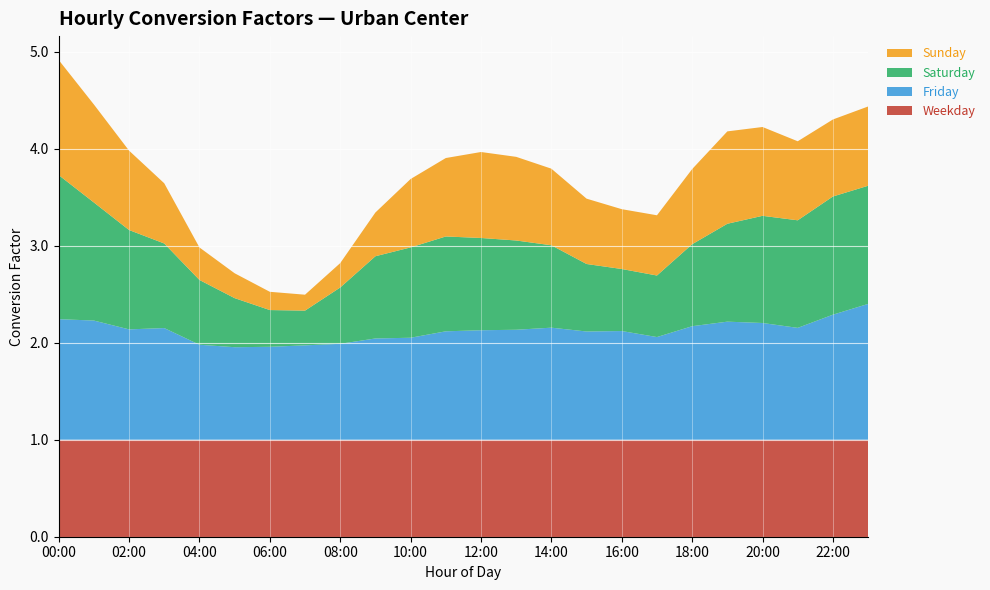

Reading left to right, what are all the values shown in this chart?

Weekday: 1.0	1.0	1.0	1.0	1.0	1.0	1.0	1.0	1.0	1.0	1.0	1.0	1.0	1.0	1.0	1.0	1.0	1.0	1.0	1.0	1.0	1.0	1.0	1.0
Friday: 1.2	1.2	1.1	1.2	1.0	1.0	1.0	1.0	1.0	1.0	1.1	1.1	1.1	1.1	1.2	1.1	1.1	1.1	1.2	1.2	1.2	1.2	1.3	1.4
Saturday: 1.5	1.2	1.0	0.9	0.7	0.5	0.4	0.4	0.6	0.8	0.9	1.0	1.0	0.9	0.8	0.7	0.6	0.6	0.8	1.0	1.1	1.1	1.2	1.2
Sunday: 1.2	1.0	0.8	0.6	0.3	0.3	0.2	0.2	0.3	0.5	0.7	0.8	0.9	0.9	0.8	0.7	0.6	0.6	0.8	1.0	0.9	0.8	0.8	0.8